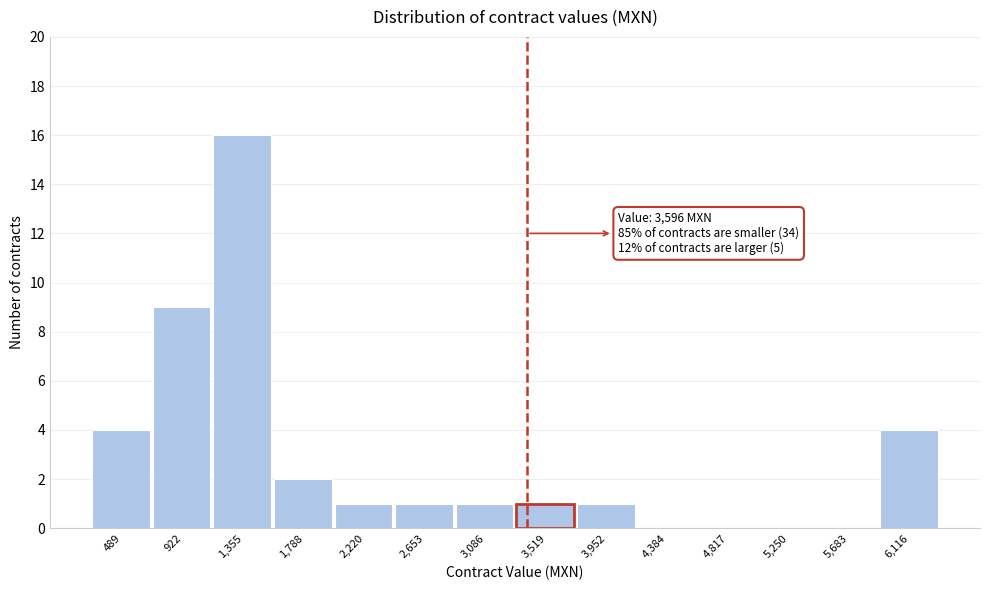

Reading left to right, extract all data points from this chart.

489=4	922=9	1,355=16	1,788=2	2,220=1	2,653=1	3,086=1	3,519=1	3,952=1	4,384=0	4,817=0	5,250=0	5,683=0	6,116=4